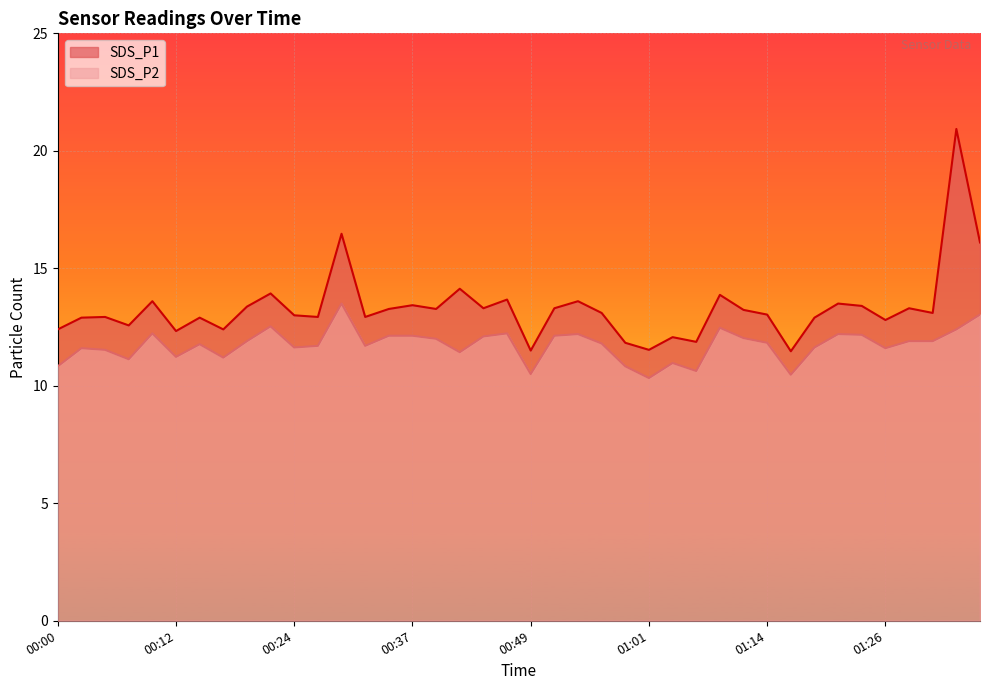

The value of SDS_P1 at 00:05 is 12.9. True or false?

True